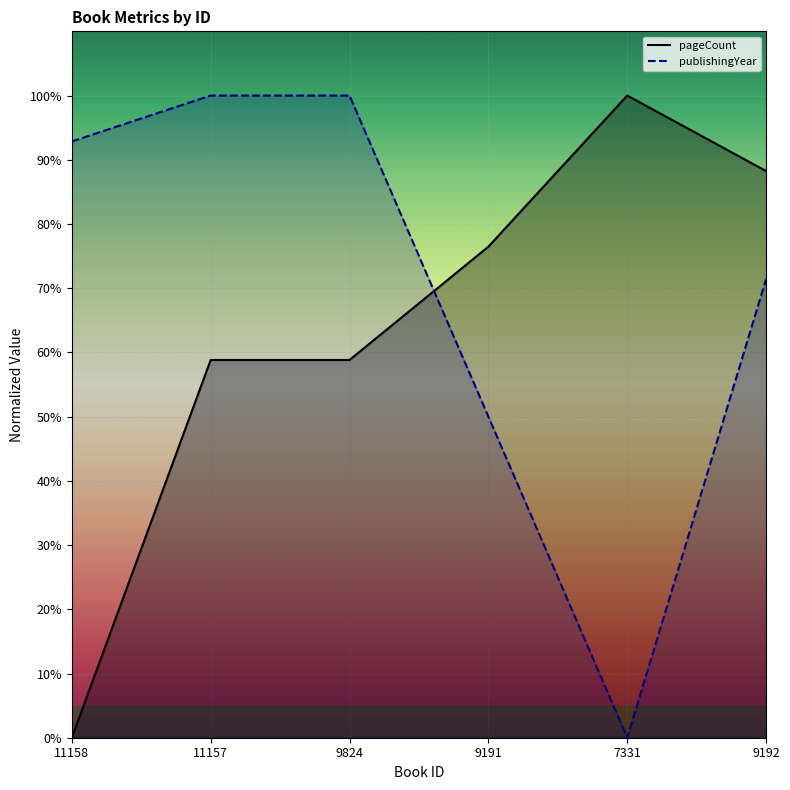

Which has a higher value, 9192 or 7331?

7331